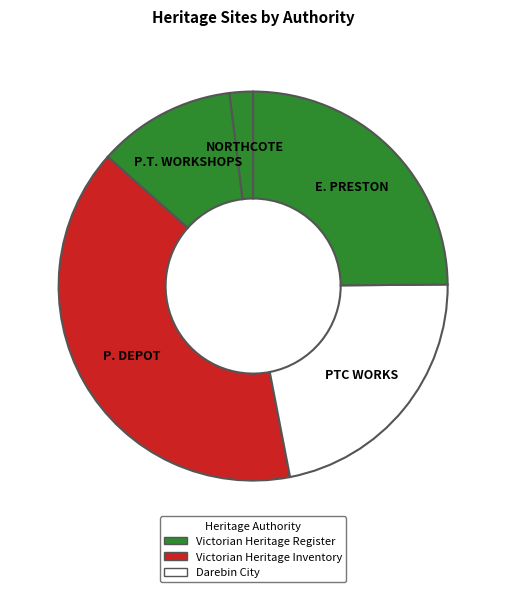

Is PTC WORKS the majority of the pie?

No